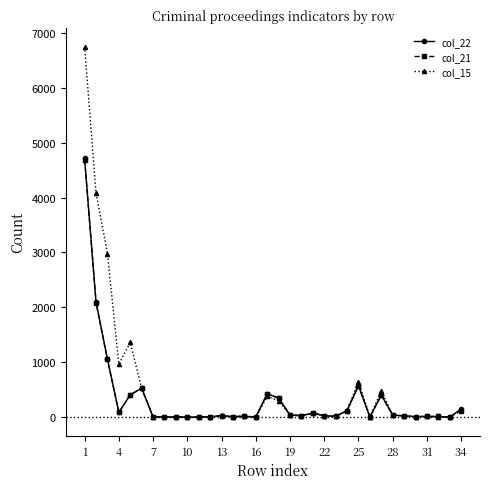

What are all the series names shown in the legend?

col_22, col_21, col_15